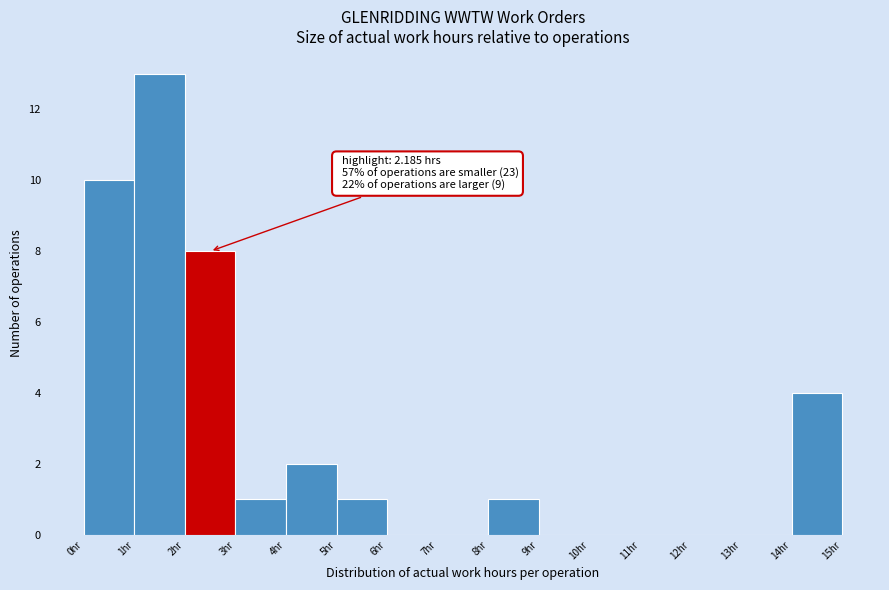

Which range on the x-axis has the tallest bar?

1 to 2